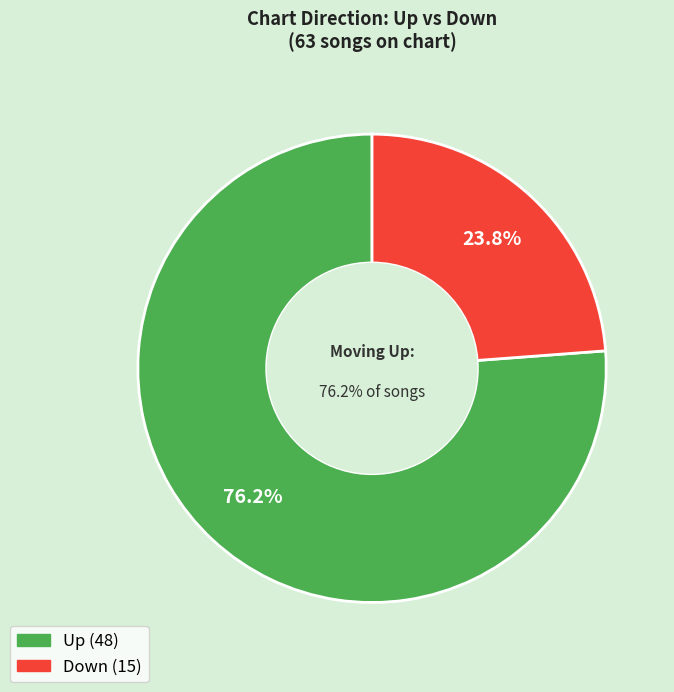

Rank the categories by value from highest to lowest.

up, down